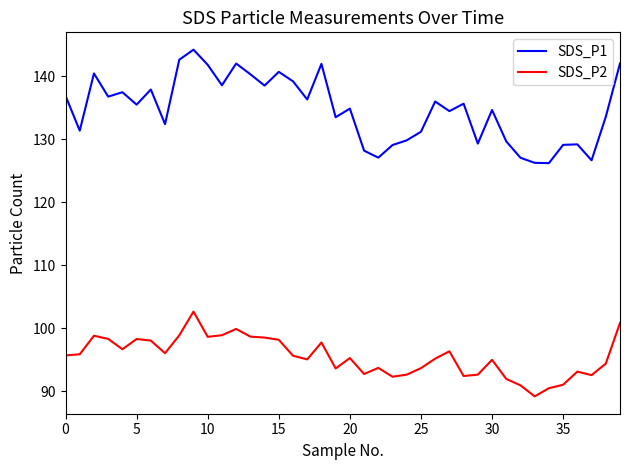

Which series has the widest spread of values?

SDS_P1